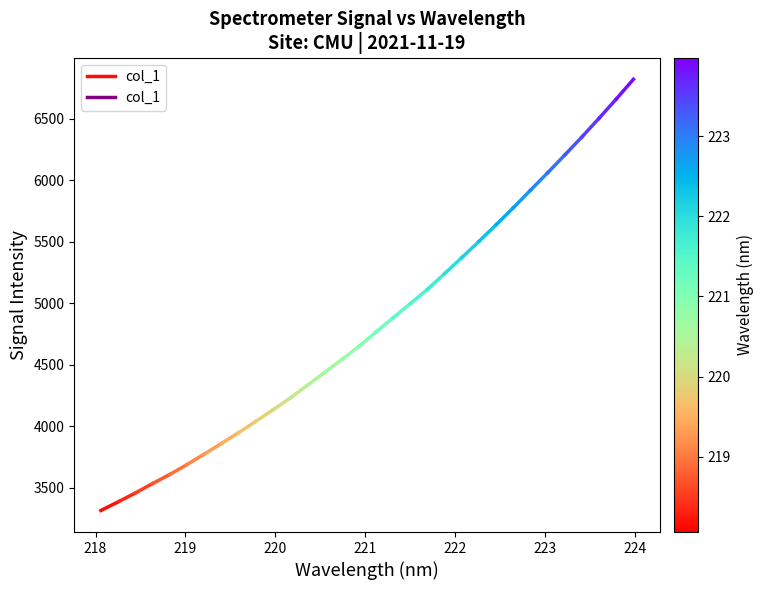

Does the chart display data point markers on the line(s)?

No